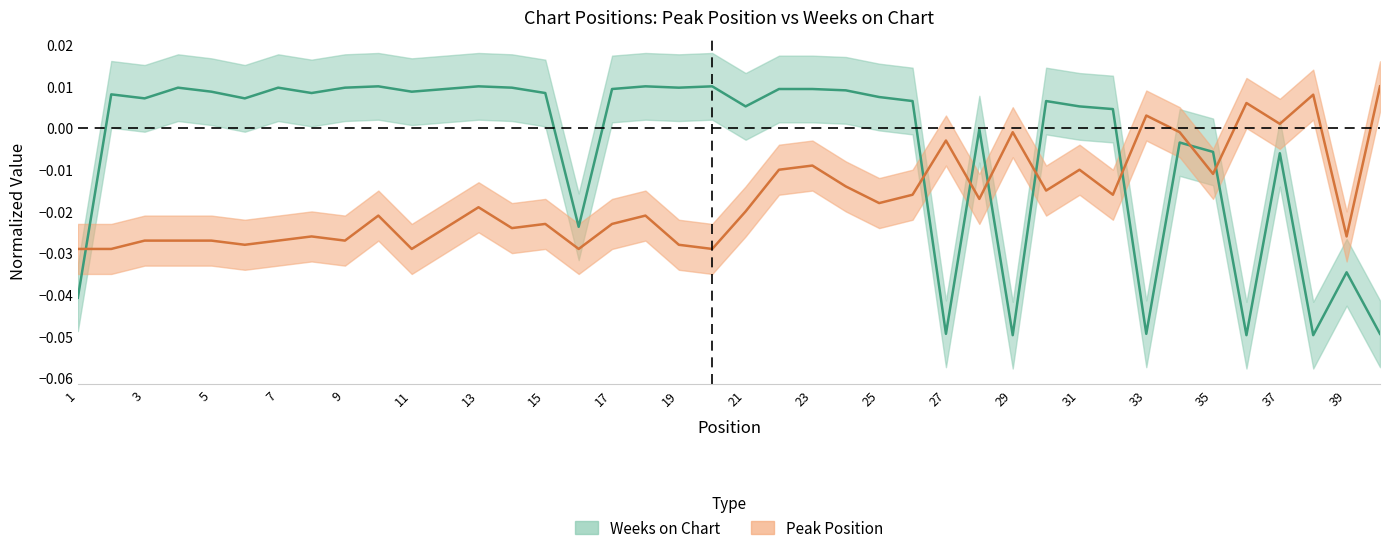

True or false: Weeks on Chart and Peak Position intersect in this chart.

True